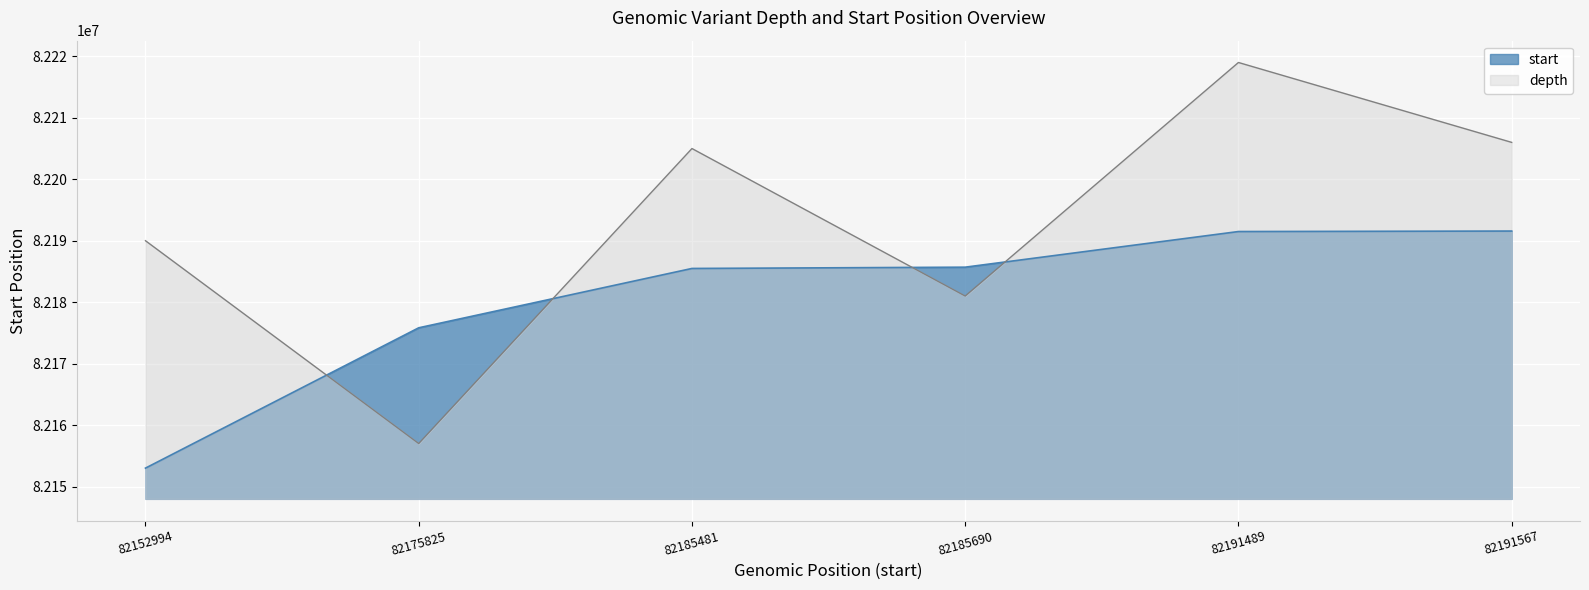

True or false: depth has a value of 82180994 at 82185690.

True